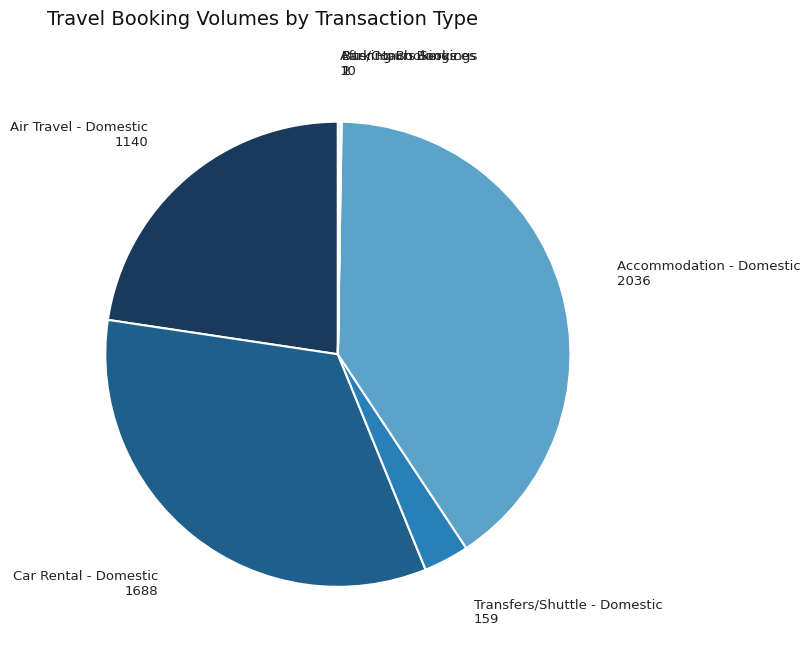

Do Car Rental - Domestic and Air Travel - Domestic together represent more than half of the pie?

Yes